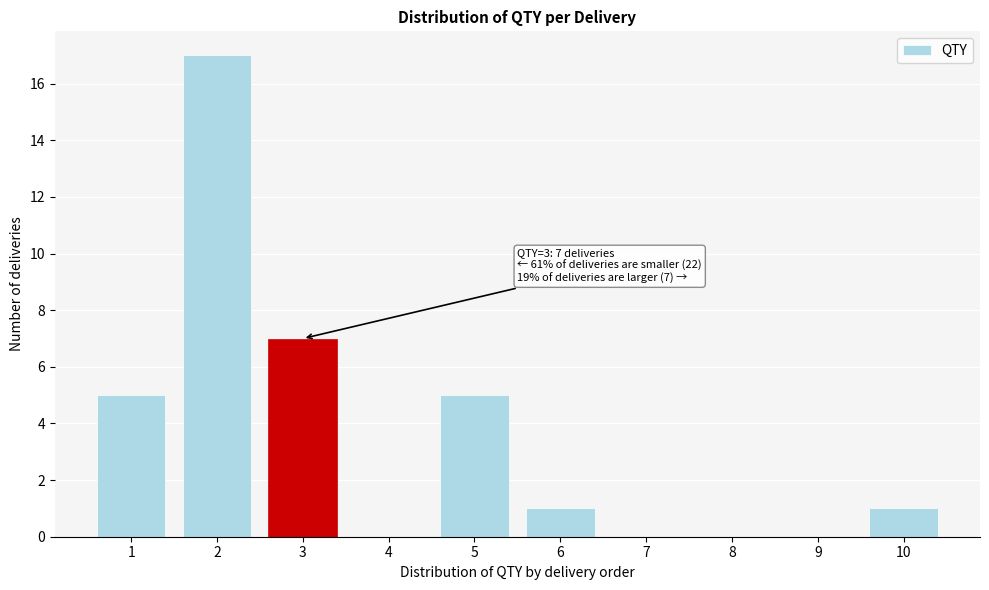

Reading right to left, transcribe all the data shown in this chart.

10=1	9=0	8=0	7=0	6=1	5=5	4=0	3=7	2=17	1=5